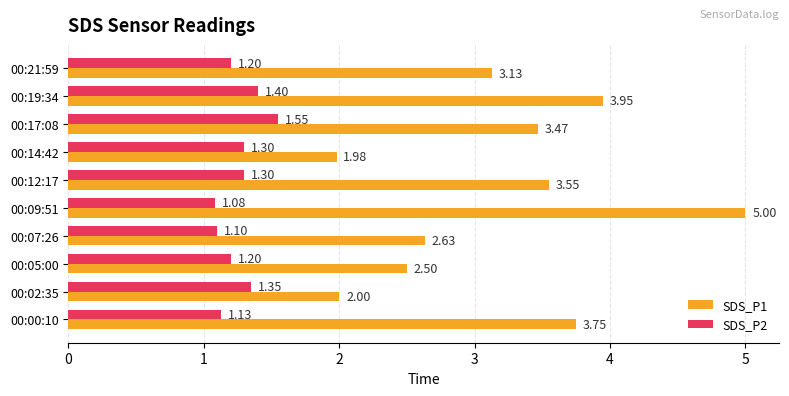

Rank the series at 00:00:10 from lowest to highest value.

SDS_P2, SDS_P1